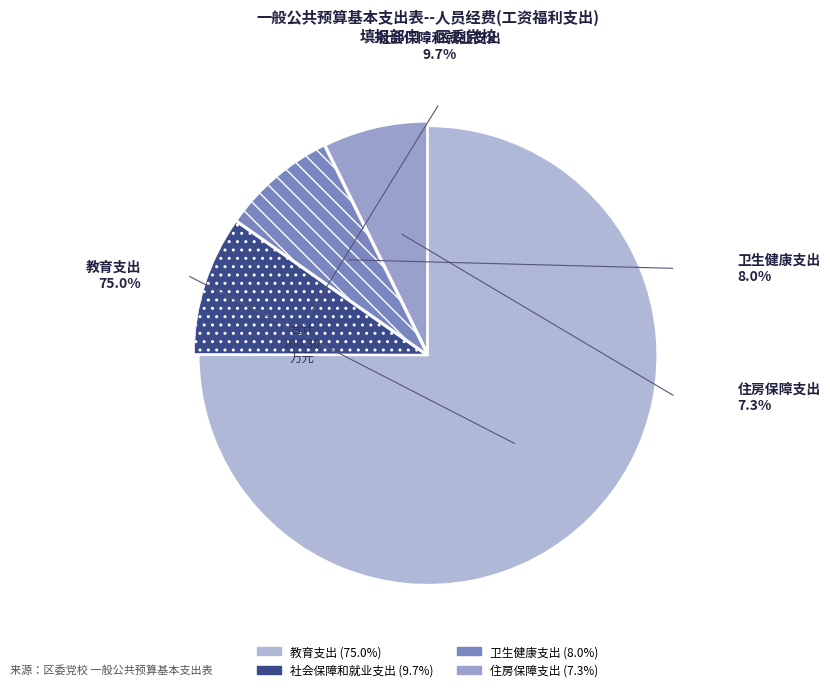

Does 住房保障支出 account for over 50% of the chart?

No